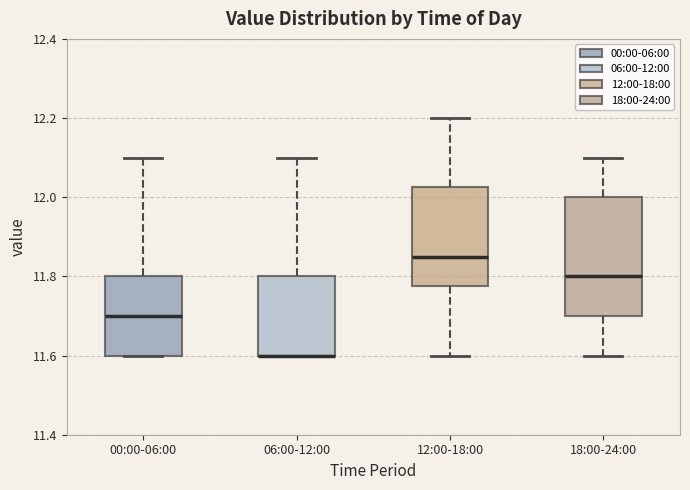

Where does the median line of the box for 12:00-18:00 sit on the y-axis? The values are not printed on the chart, so give them approximately, as read against the axis.

11.86